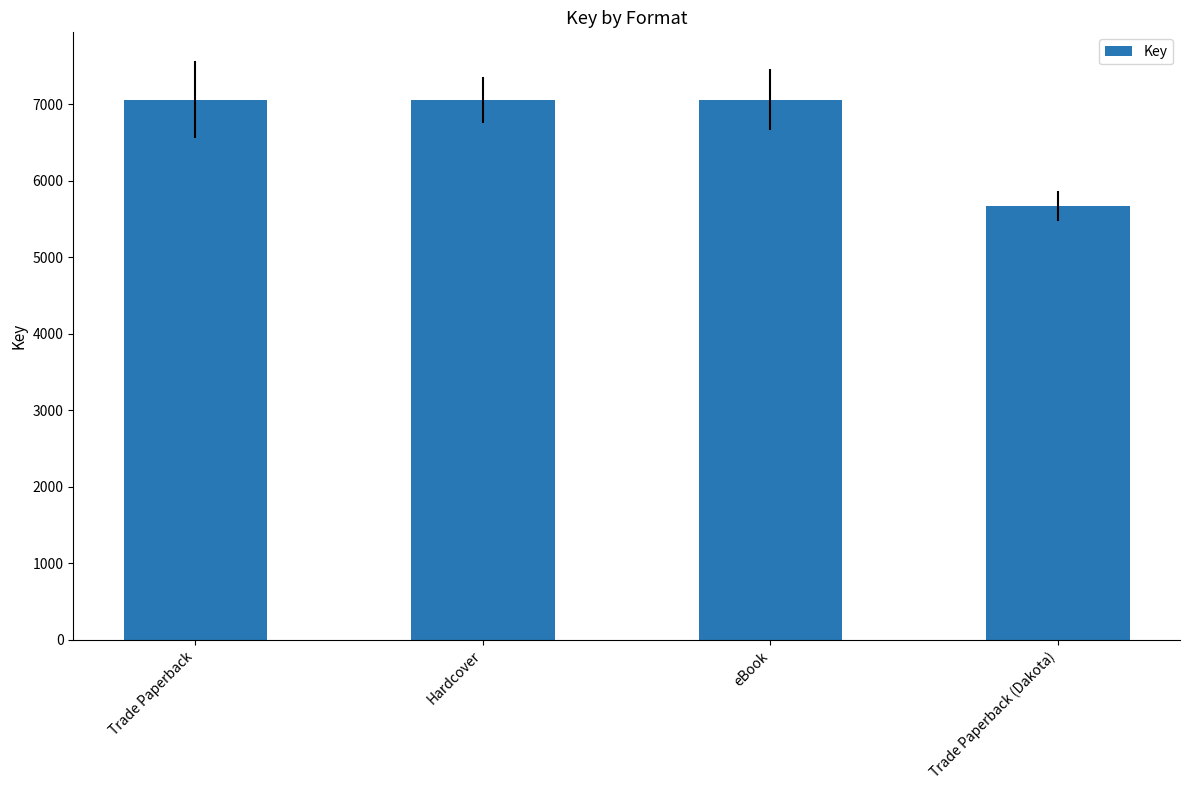

What is the approximate value at eBook?

7059